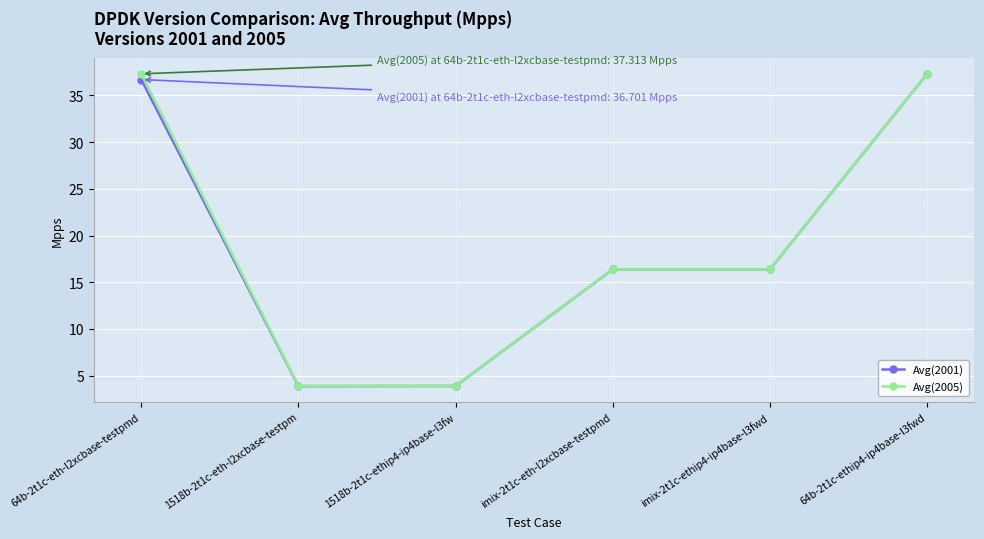

At which category is the sum across all series the highest?

64b-2t1c-ethip4-ip4base-l3fwd